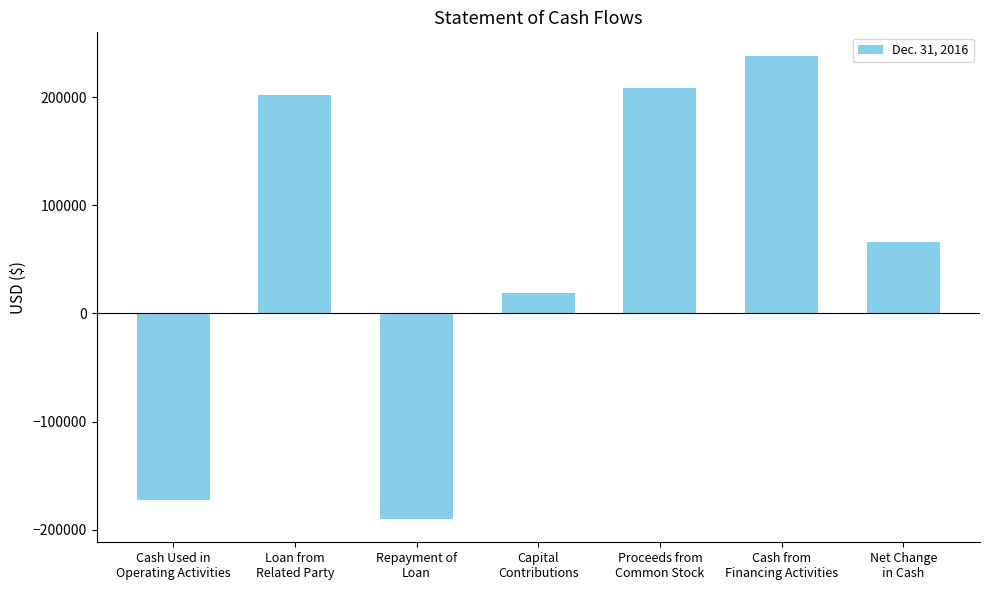

How many categories are shown in the chart?

7